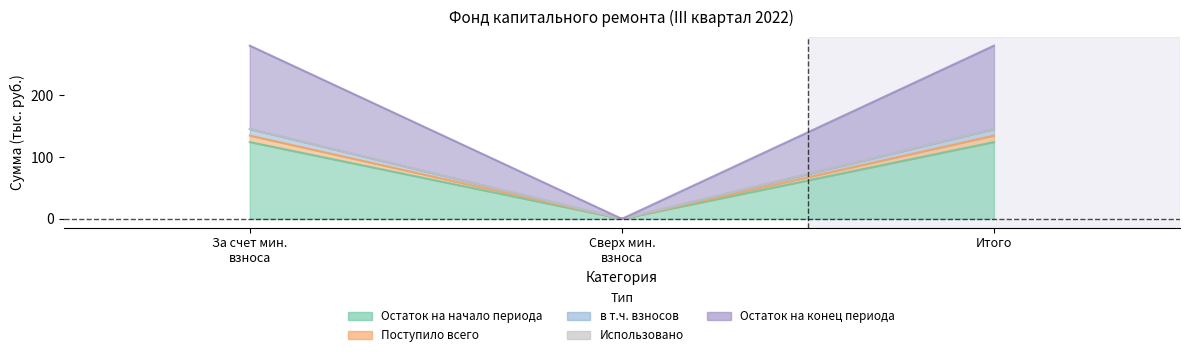

What is the label of the 1st point from the left?

За счет мин. взноса